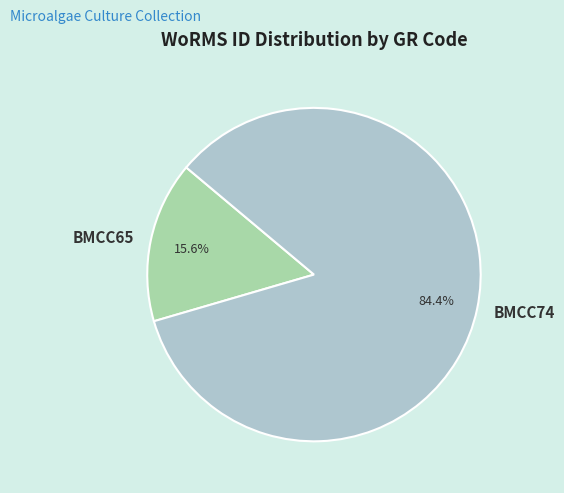

What is the smallest slice in the pie chart?

BMCC65